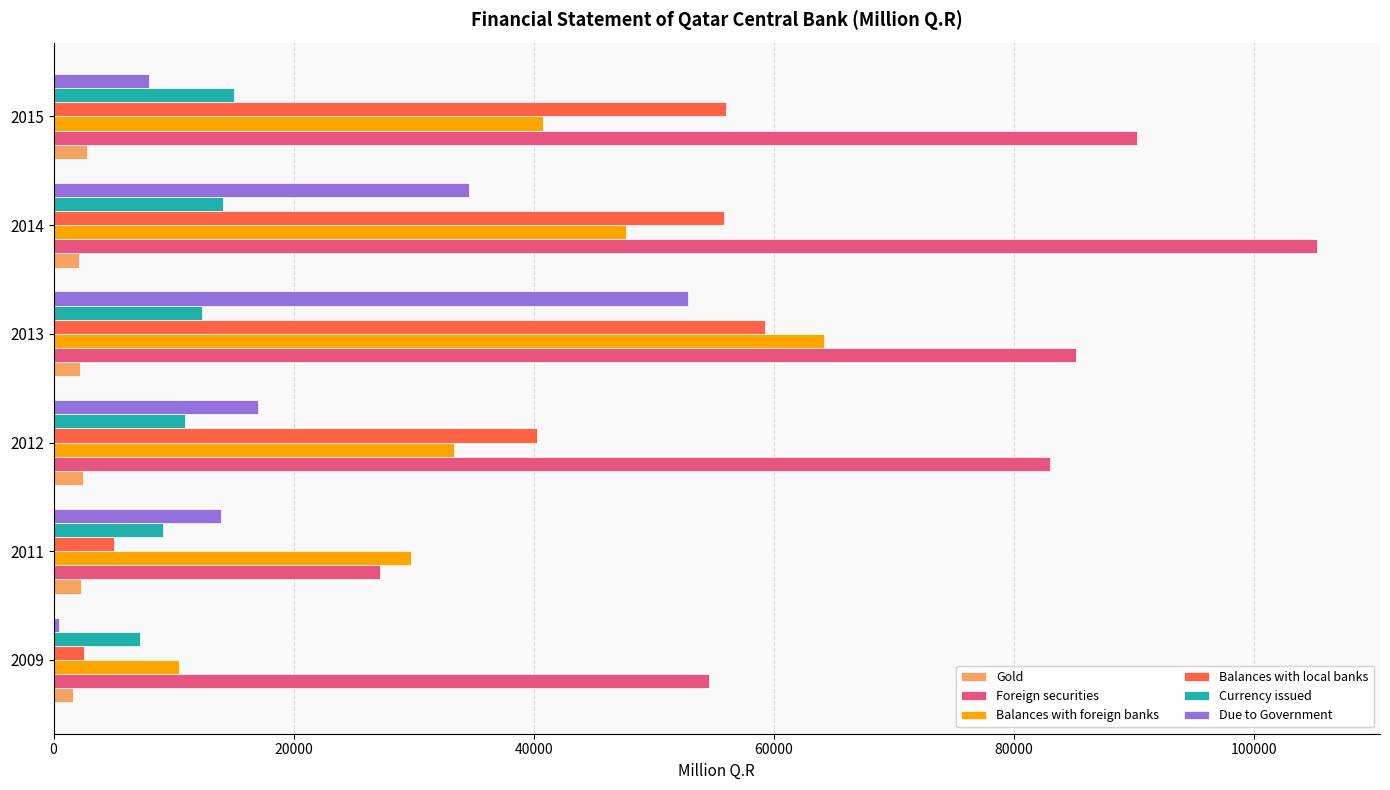

List the series in order of their peak value, lowest first.

Gold, Currency issued, Due to Government, Balances with local banks, Balances with foreign banks, Foreign securities